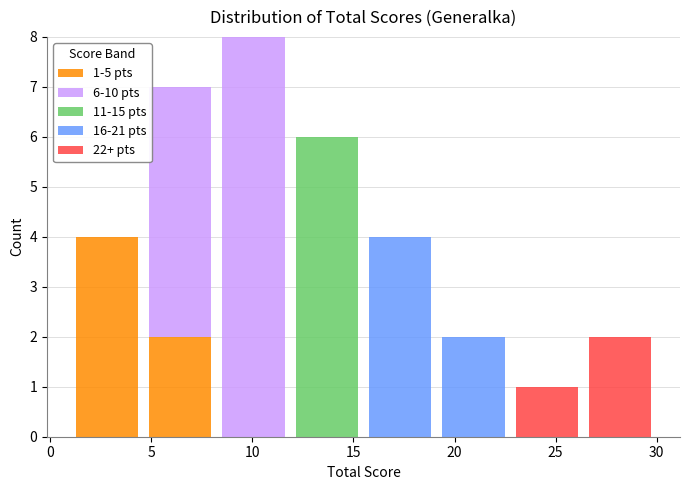

Which range on the x-axis has the tallest stacked bar (by total height)?

8.5 to 12.0